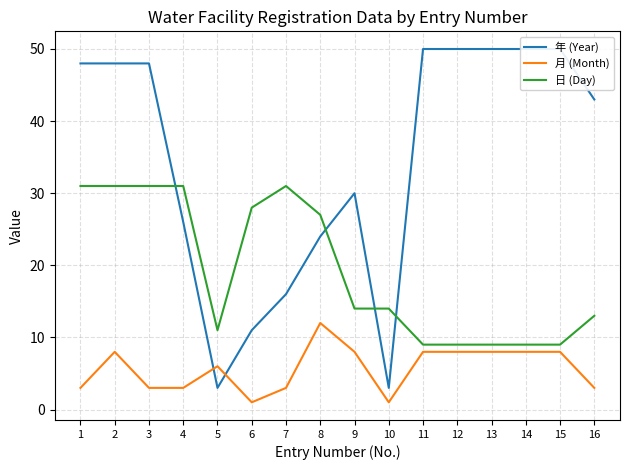

Reading left to right, list all the values displayed in this chart.

年 (Year): 48	48	48	26	3	11	16	24	30	3	50	50	50	50	50	43
月 (Month): 3	8	3	3	6	1	3	12	8	1	8	8	8	8	8	3
日 (Day): 31	31	31	31	11	28	31	27	14	14	9	9	9	9	9	13